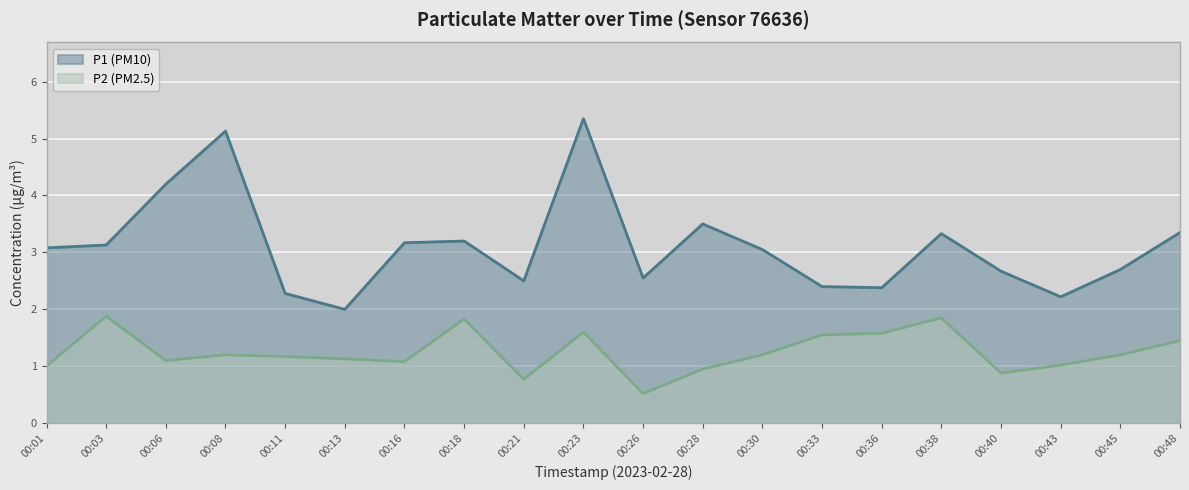

True or false: P2 has a value of 0.5 at 00:06.

False